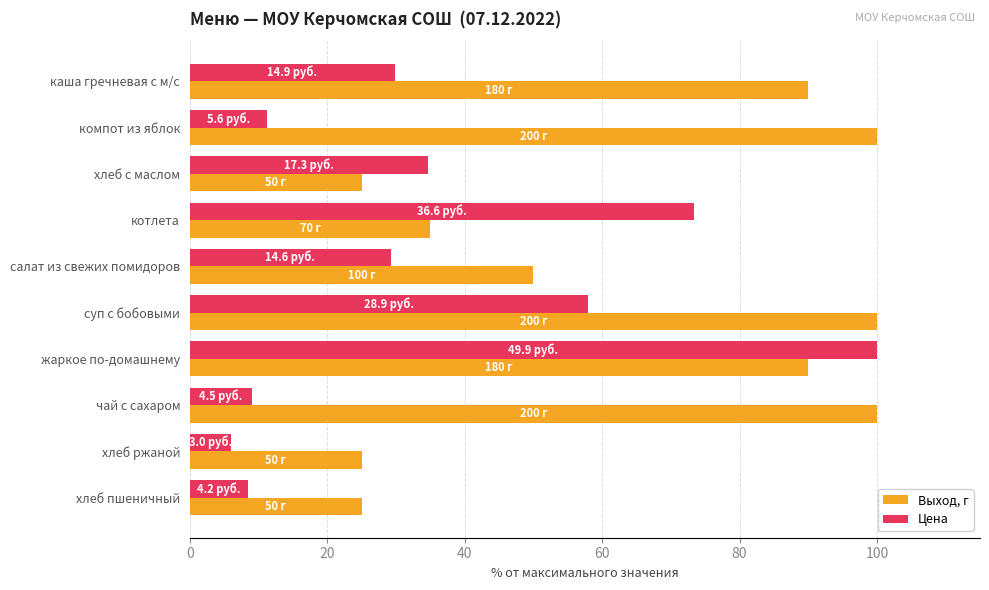

What is the highest value of the Цена series?

100.0